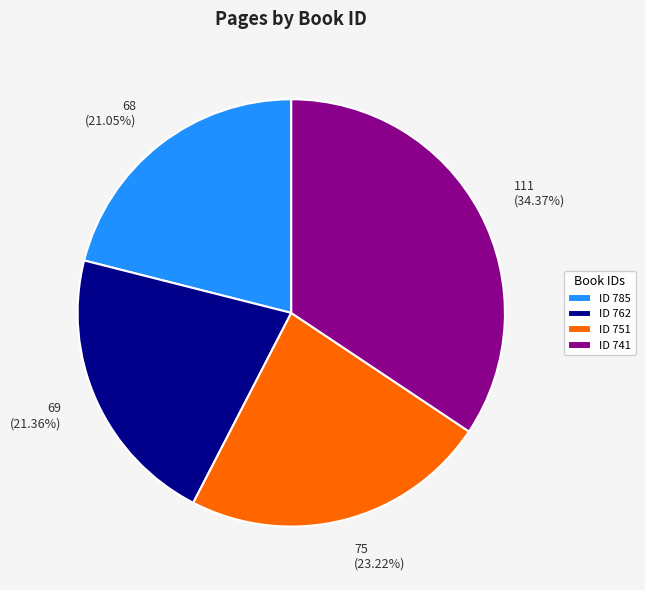

Which has a higher value, 69 (21.36%) or 75 (23.22%)?

75 (23.22%)